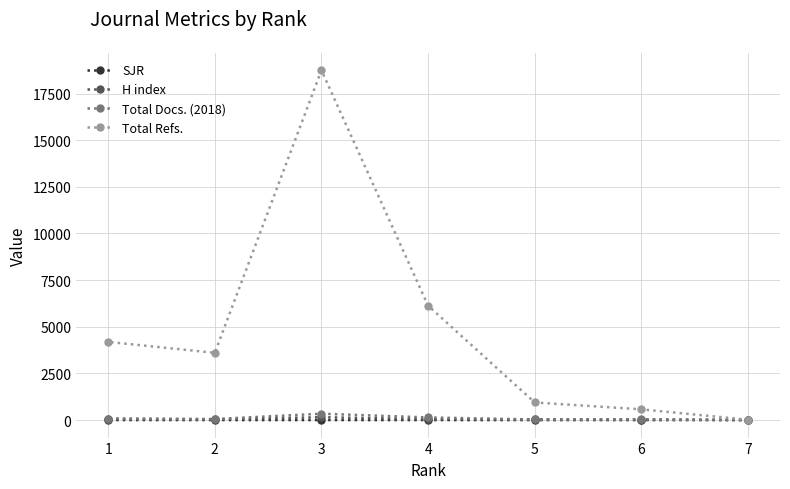

What is the value of the Total Refs. point at the 3rd from the left?

18747.0